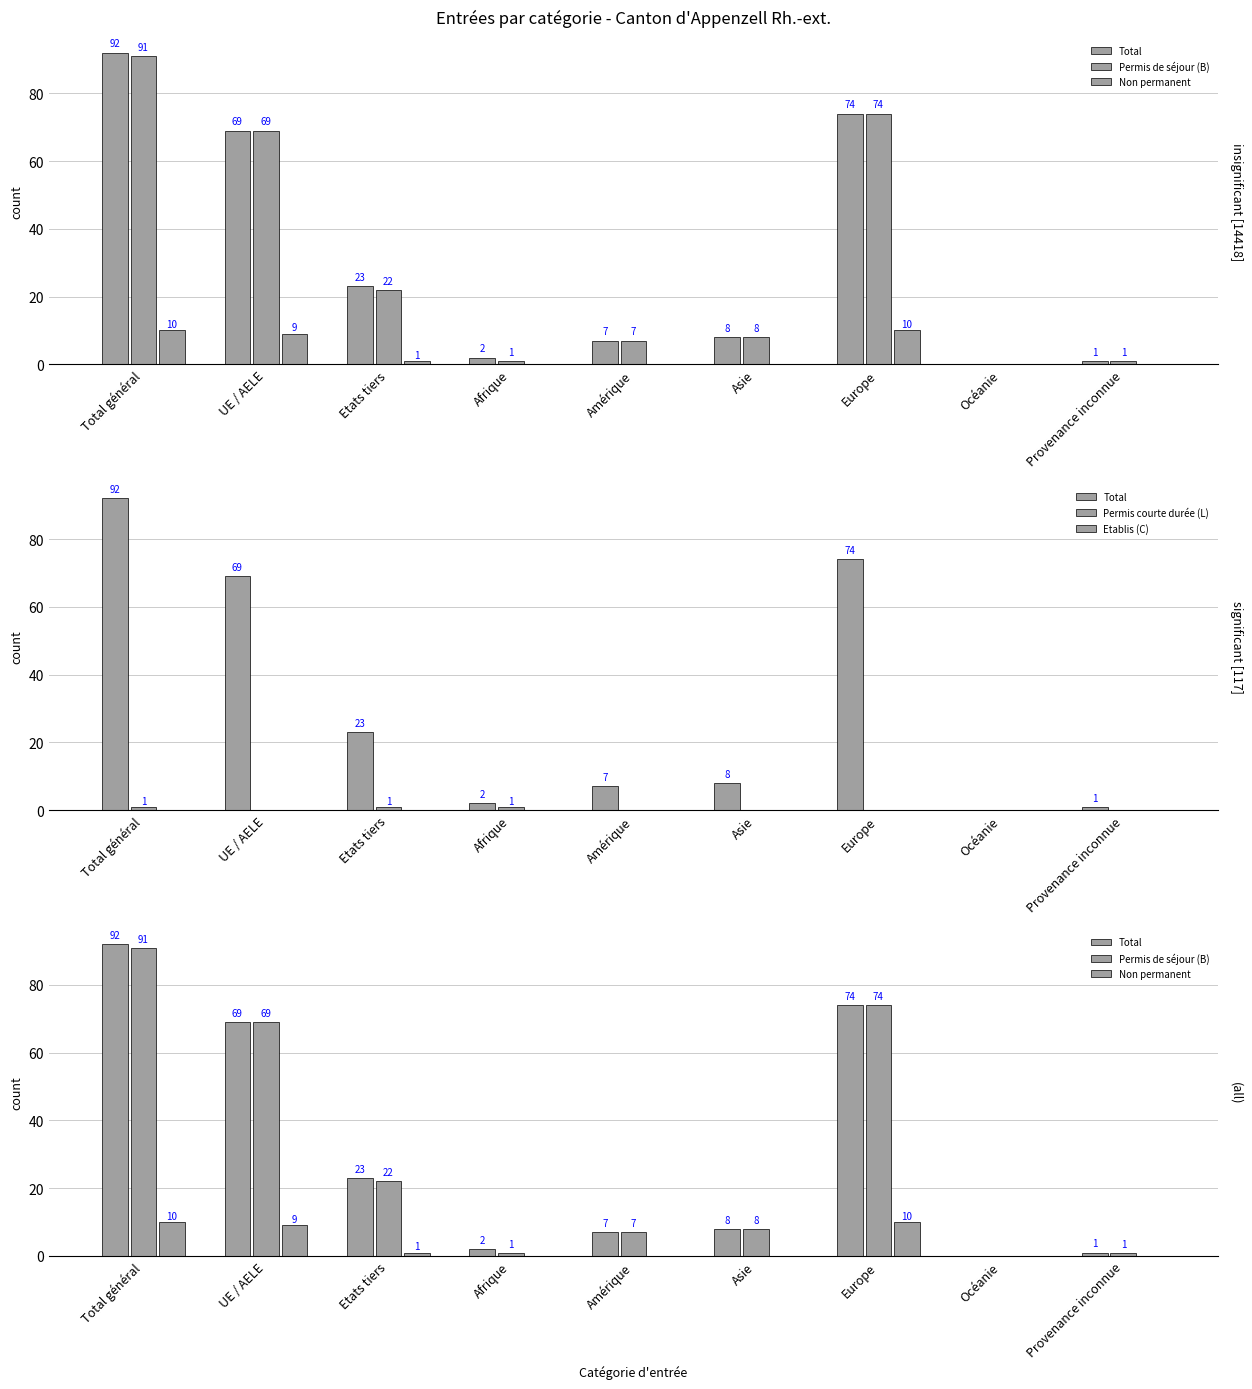

List the series in order of their peak value, lowest first.

Etablis (C), Permis courte durée (L), Non permanent, Permis de séjour (B), Total